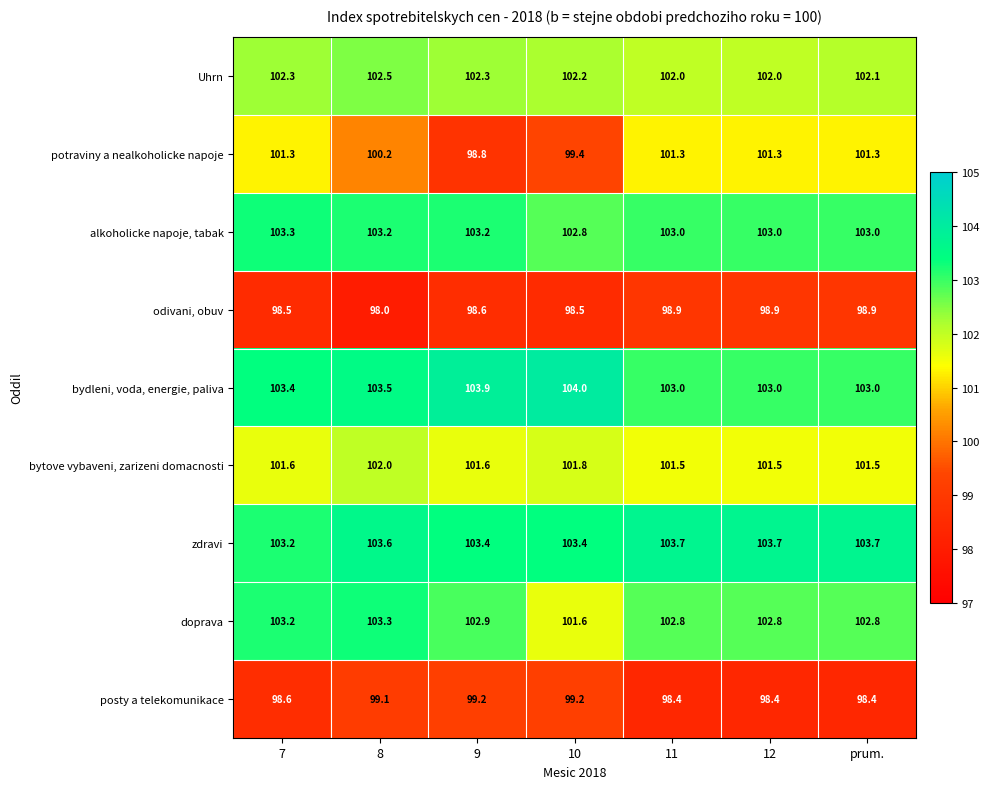

What is the minimum value shown in the chart?

98.0